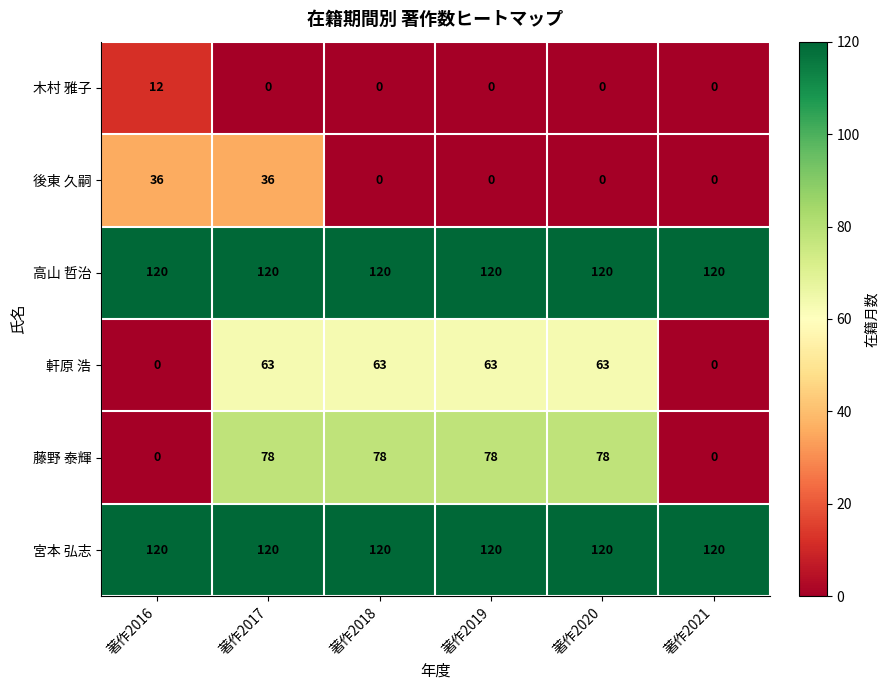

What is the greatest value displayed?

120